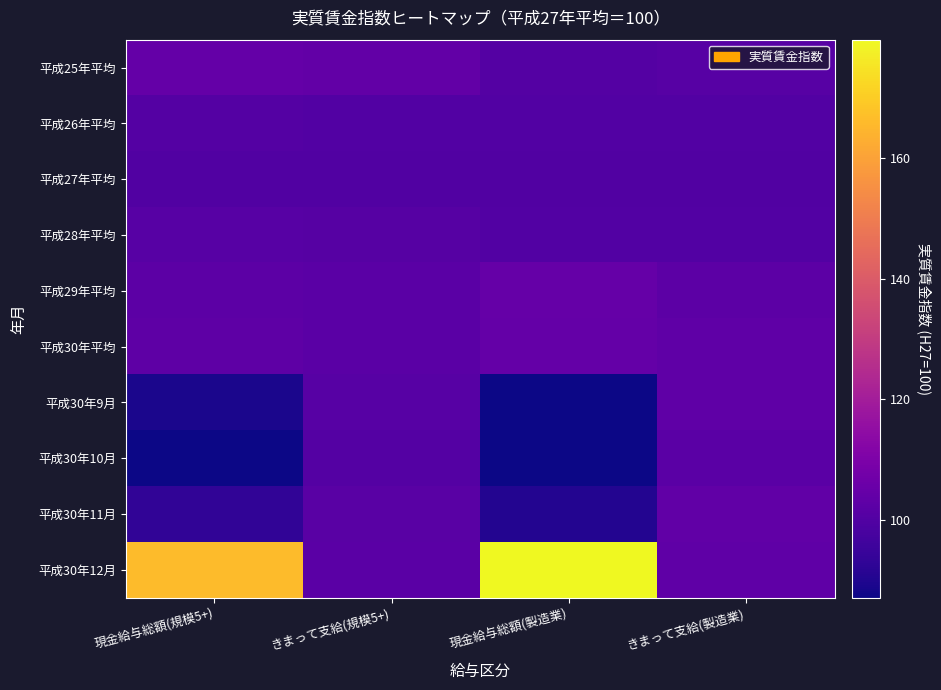

Reading left to right, extract all data points from this chart.

平成25年平均: 現金給与総額(規模5+)=104.2	きまって支給(規模5+)=103.9	現金給与総額(製造業)=100.7	きまって支給(製造業)=101.5
平成26年平均: 現金給与総額(規模5+)=100.8	きまって支給(規模5+)=100.5	現金給与総額(製造業)=100.5	きまって支給(製造業)=100.2
平成27年平均: 現金給与総額(規模5+)=100.0	きまって支給(規模5+)=100.0	現金給与総額(製造業)=100.0	きまって支給(製造業)=100.0
平成28年平均: 現金給与総額(規模5+)=101.6	きまって支給(規模5+)=101.1	現金給与総額(製造業)=100.4	きまって支給(製造業)=100.3
平成29年平均: 現金給与総額(規模5+)=102.4	きまって支給(規模5+)=102.2	現金給与総額(製造業)=104.7	きまって支給(製造業)=102.6
平成30年平均: 現金給与総額(規模5+)=102.8	きまって支給(規模5+)=102.2	現金給与総額(製造業)=104.2	きまって支給(製造業)=103.1
平成30年9月: 現金給与総額(規模5+)=89.3	きまって支給(規模5+)=101.4	現金給与総額(製造業)=87.4	きまって支給(製造業)=103.1
平成30年10月: 現金給与総額(規模5+)=87.3	きまって支給(規模5+)=100.8	現金給与総額(製造業)=87.2	きまって支給(製造業)=102.1
平成30年11月: 現金給与総額(規模5+)=93.0	きまって支給(規模5+)=101.7	現金給与総額(製造業)=90.8	きまって支給(製造業)=103.5
平成30年12月: 現金給与総額(規模5+)=165.8	きまって支給(規模5+)=102.0	現金給与総額(製造業)=179.5	きまって支給(製造業)=103.1